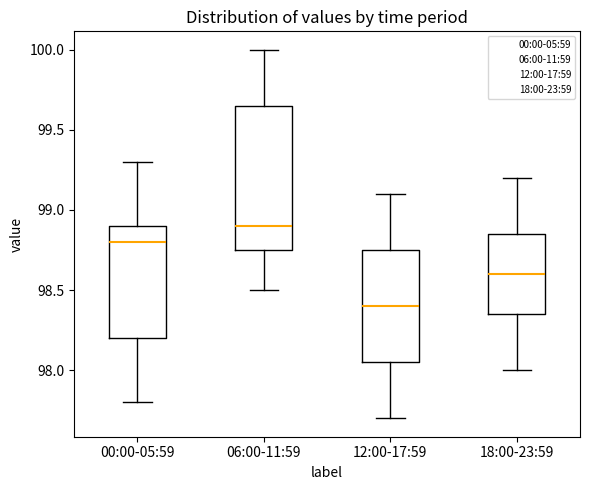

Where does the upper whisker of the box for 18:00-23:59 end on the y-axis? The values are not printed on the chart, so give them approximately, as read against the axis.

99.20